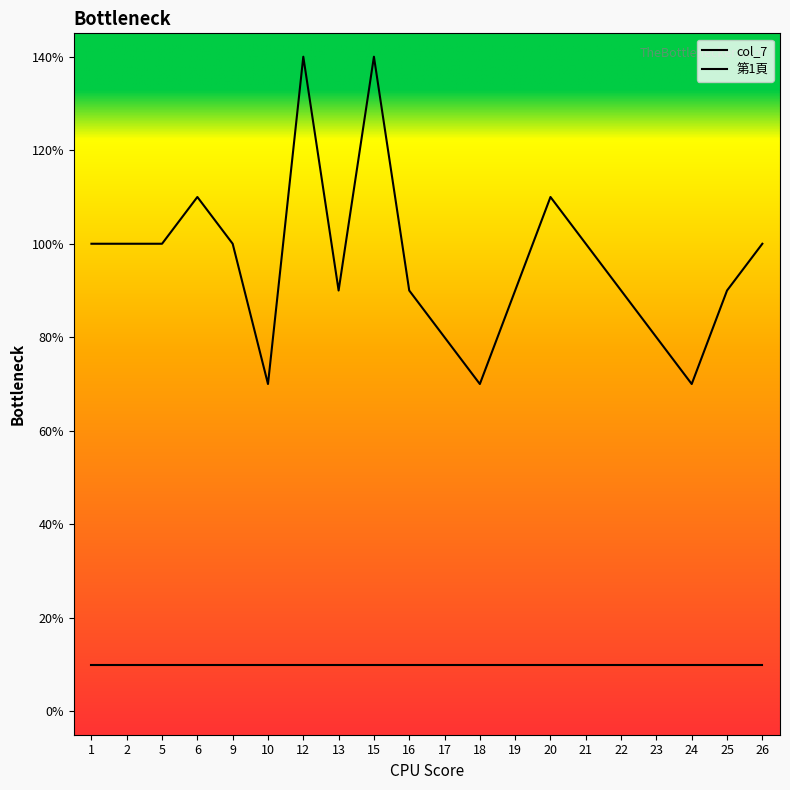

Is it true that the value at 6 is 11?

True